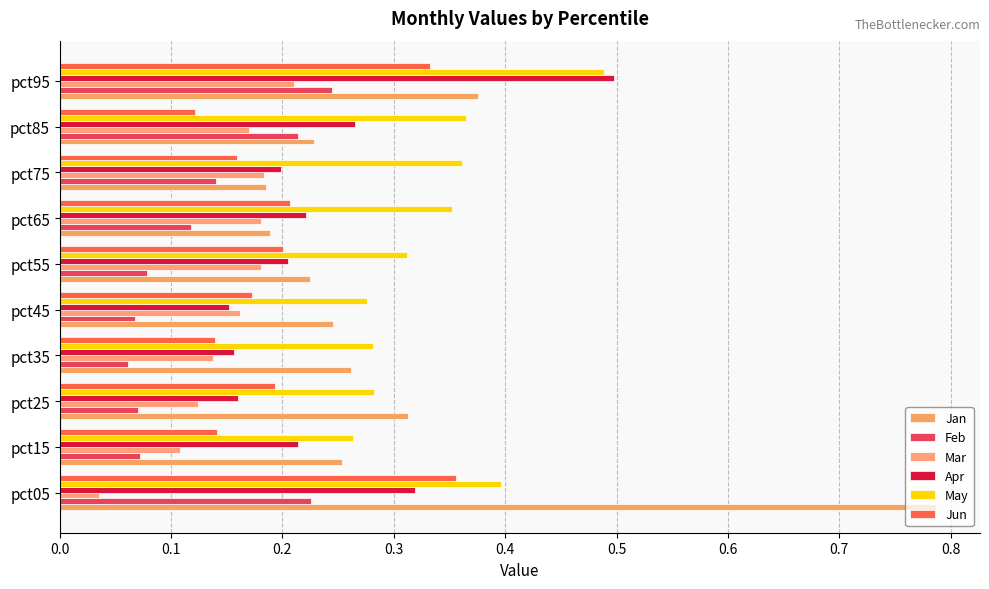

Count the Apr values in the range 0 to 1.

10